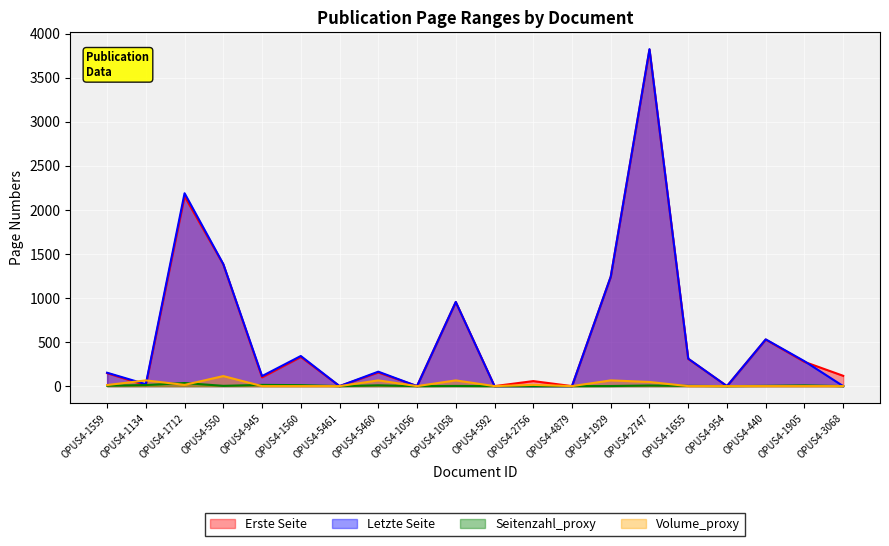

How many values in the Erste Seite series are below 155?

10